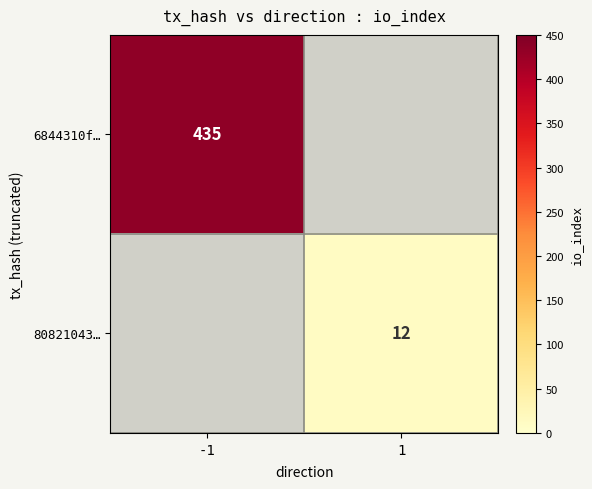

True or false: 80821043… has a value of 21 at 1.

False